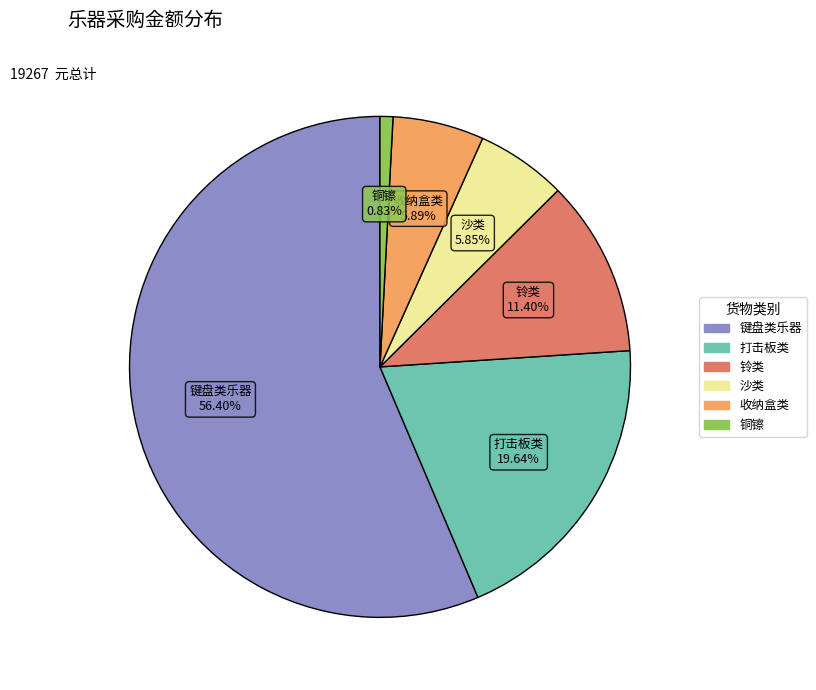

Count the number of slices in the pie.

6